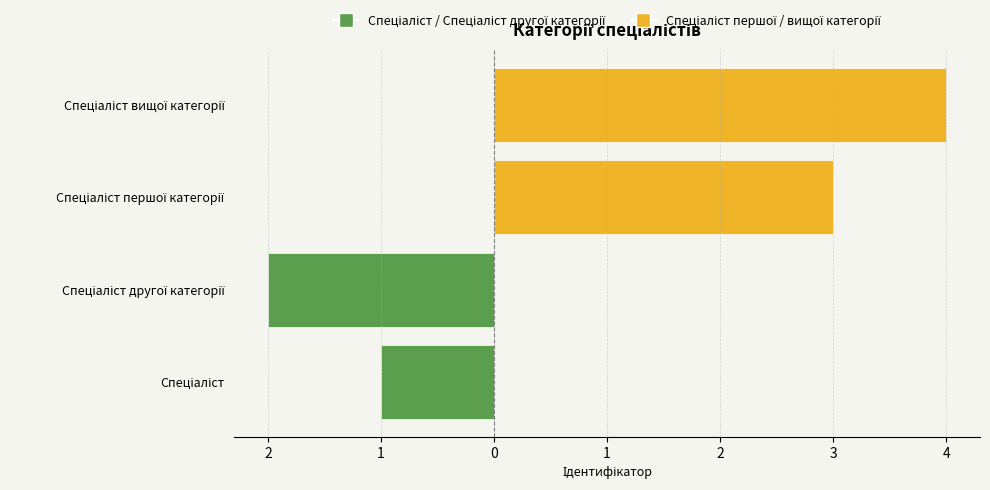

What are all the series names shown in the legend?

Спеціаліст / Спеціаліст другої категорії, Спеціаліст першої / вищої категорії